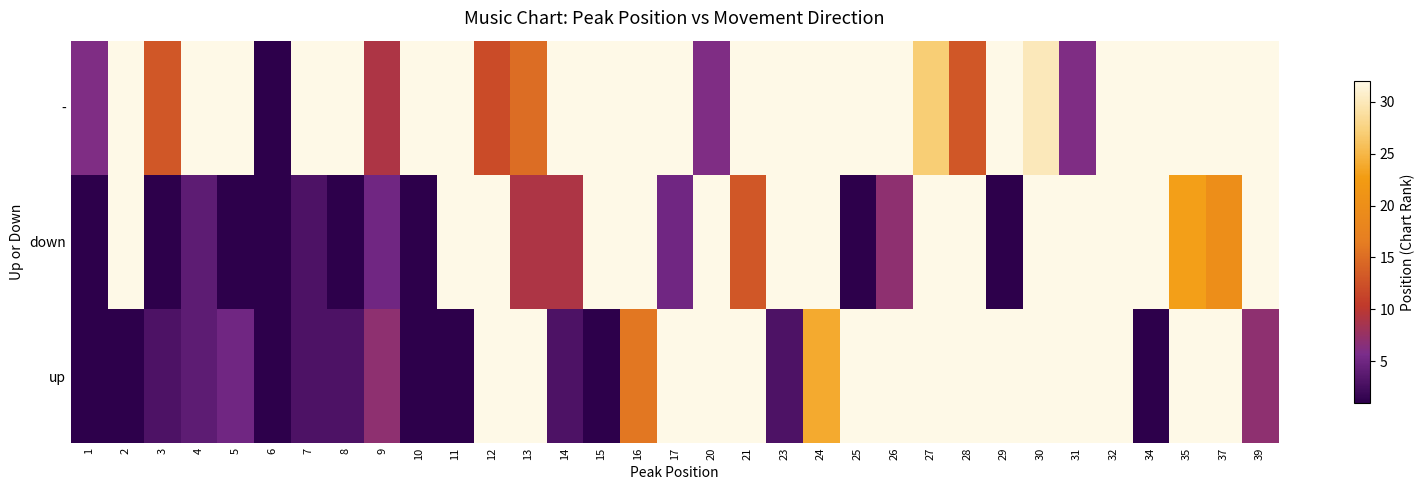

At 25, list the series in order from smallest to largest.

down, up, -